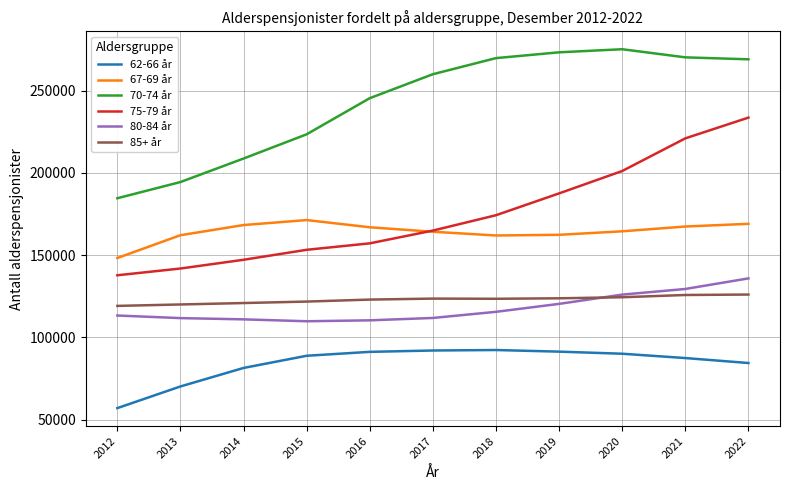

Which series has the largest total across all categories?

70-74 år